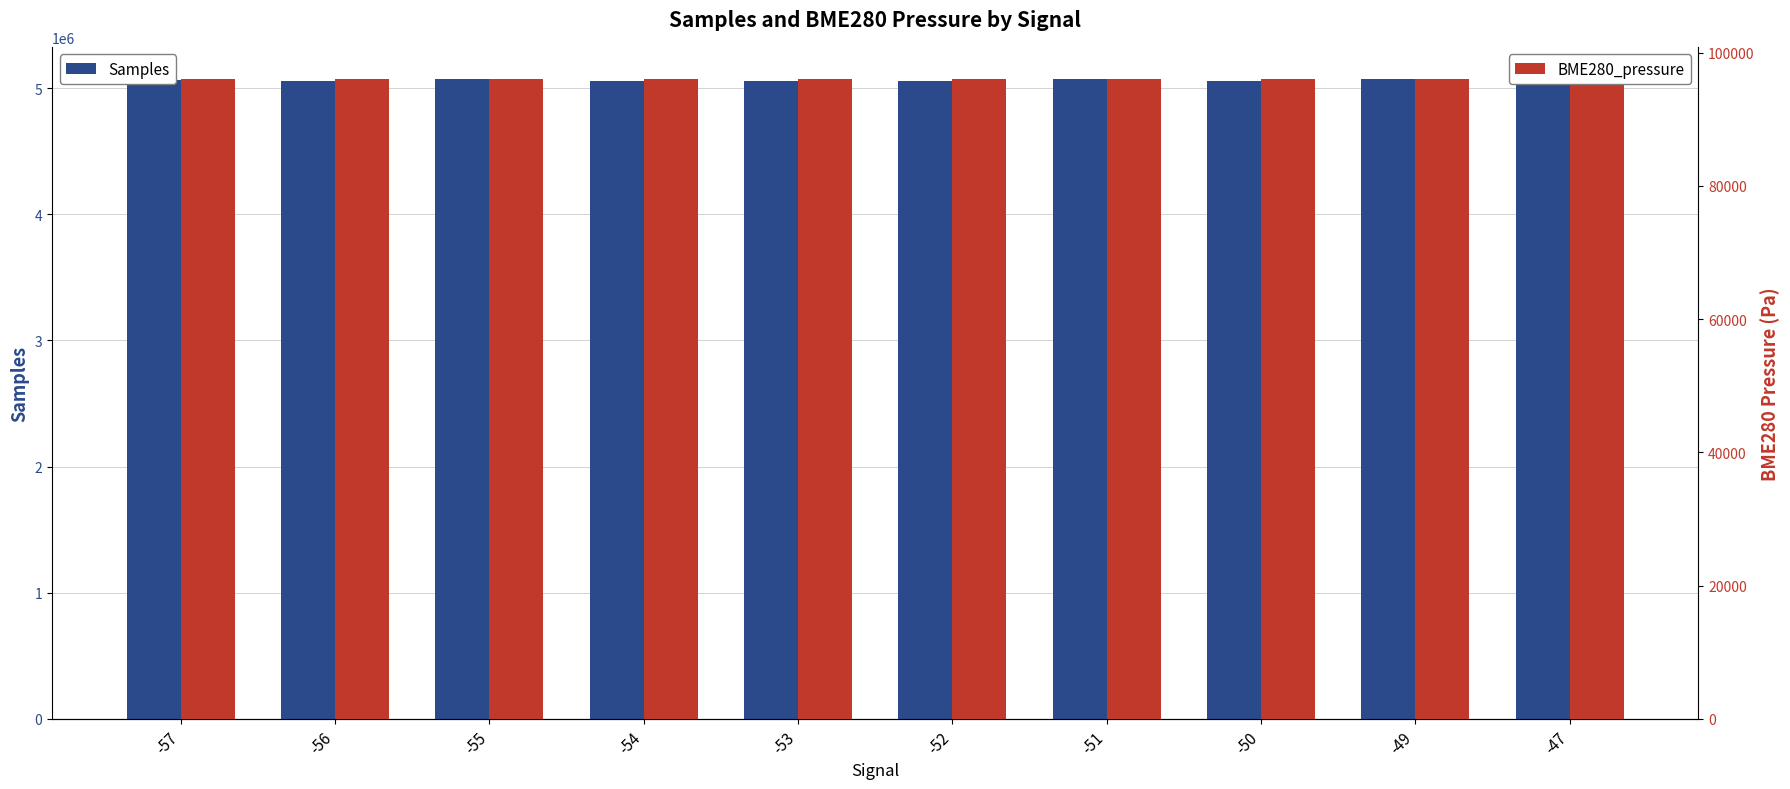

The value of BME280_pressure at -47 is 128396.0. True or false?

False